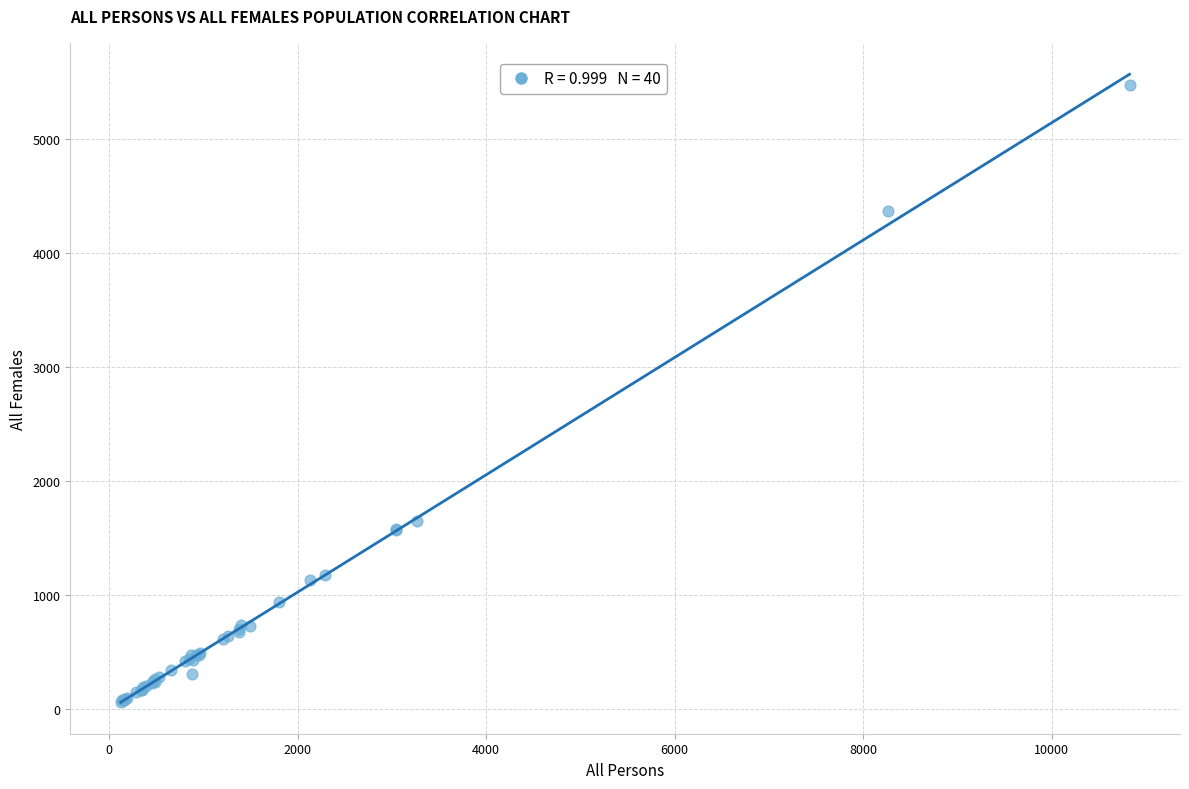

What Y value in the scatter plot is closest to 2773?

1653